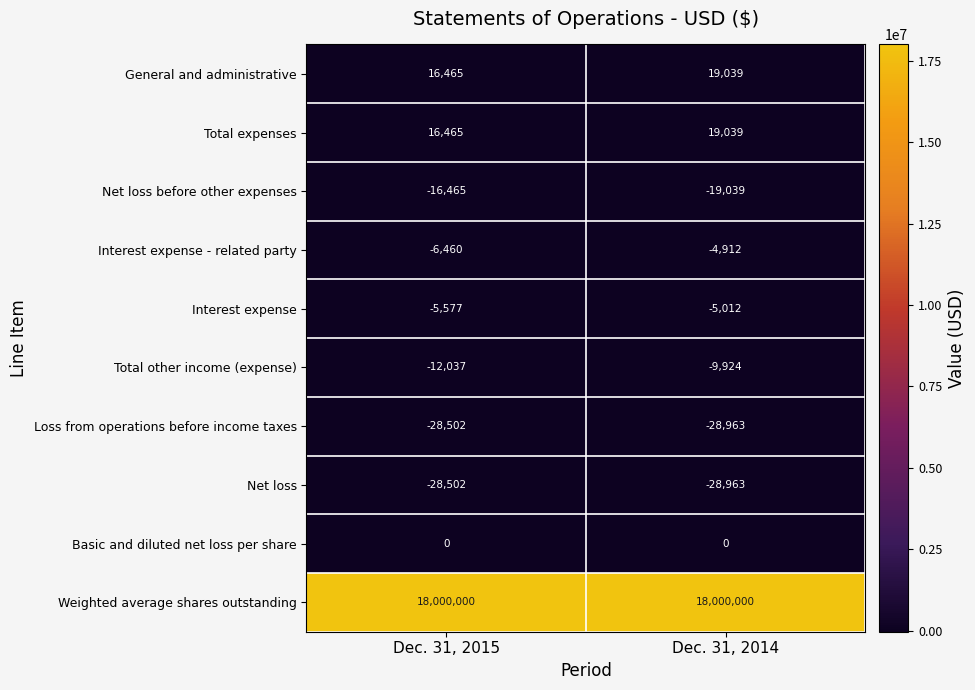

What is the smallest value displayed?

-28963